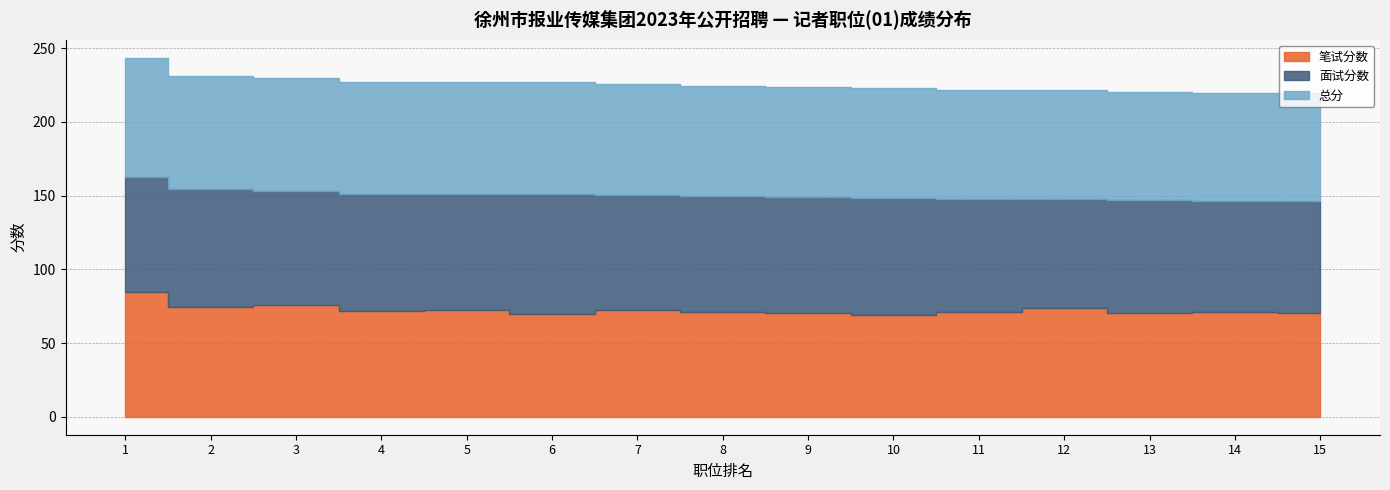

What is the value of the 面试分数 point at the 6th from the left?

81.4